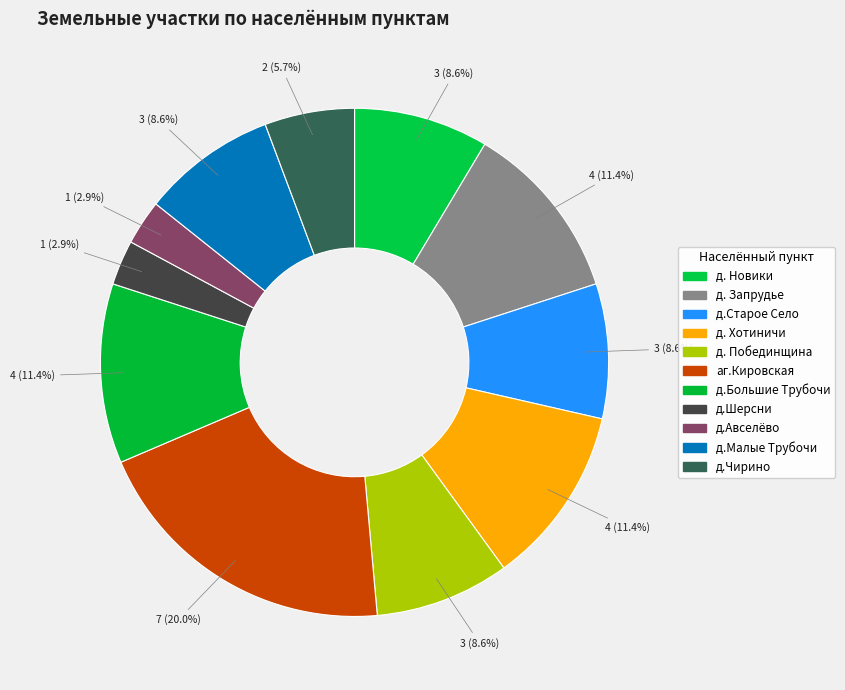

To the nearest percent, what percentage of the pie is д.Малые Трубочи?

9%